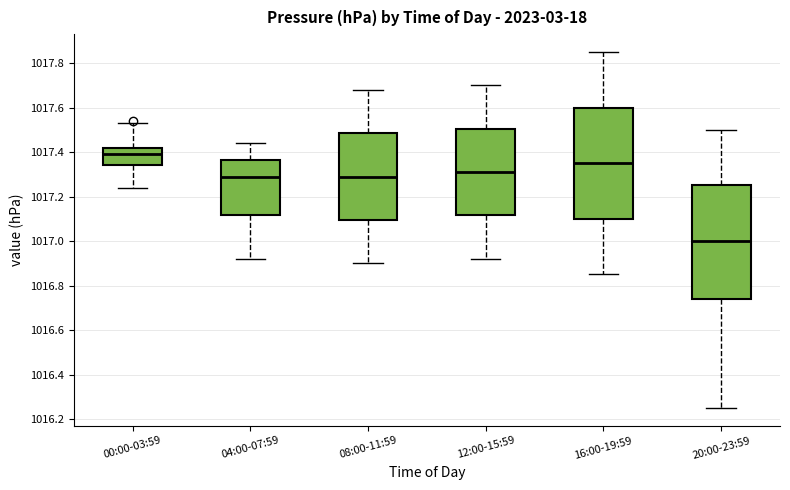

Reading left to right, read every box against the y-axis: the position of its median line, the range the box covers, and the ends of its whiskers. The values are not printed on the chart, so give them approximately, as read against the axis.

00:00-03:59: median 1017.40, box 1017.34 to 1017.42, whiskers 1017.24 to 1017.54
04:00-07:59: median 1017.30, box 1017.12 to 1017.36, whiskers 1016.92 to 1017.44
08:00-11:59: median 1017.30, box 1017.10 to 1017.48, whiskers 1016.90 to 1017.68
12:00-15:59: median 1017.32, box 1017.12 to 1017.50, whiskers 1016.92 to 1017.70
16:00-19:59: median 1017.36, box 1017.10 to 1017.60, whiskers 1016.86 to 1017.86
20:00-23:59: median 1017.00, box 1016.74 to 1017.26, whiskers 1016.26 to 1017.50